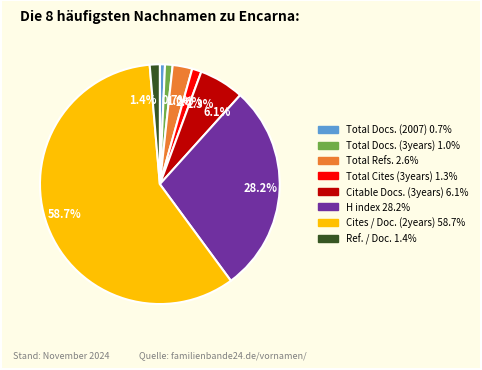

Approximately how many times larger is the value at 6.1% compared to 2.6%?

2.3